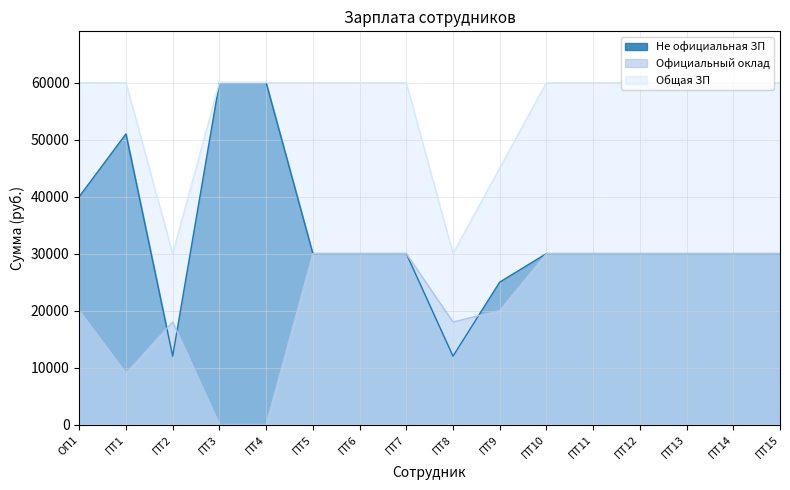

Is it true that Не официальная ЗП equals 30000 at ПТ6?

True